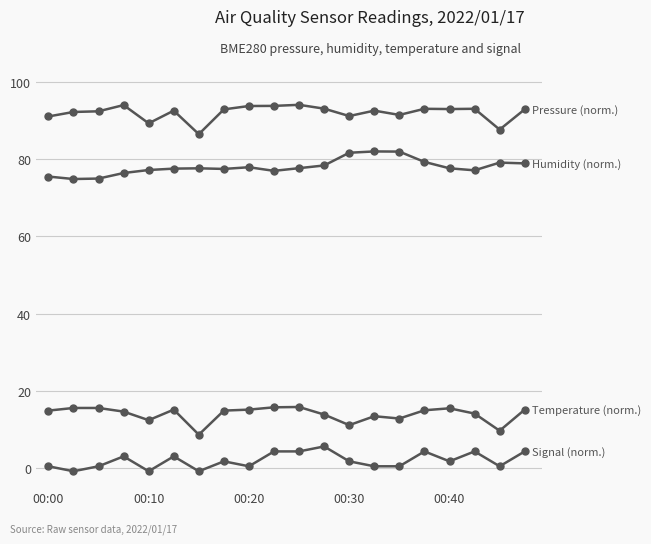

Reading left to right, list all the values displayed in this chart.

Pressure (norm.): 91.0	92.2	92.4	94.0	89.3	92.5	86.5	92.9	93.7	93.8	94.1	93.1	91.1	92.5	91.4	93.0	93.0	93.0	87.6	92.9
Humidity (norm.): 75.5	74.9	75.0	76.4	77.2	77.5	77.6	77.5	77.9	77.0	77.7	78.4	81.6	82.0	81.9	79.3	77.6	77.1	79.1	78.9
Temperature (norm.): 14.9	15.6	15.6	14.7	12.5	15.2	8.7	14.9	15.2	15.8	15.9	13.9	11.2	13.5	12.9	15.0	15.5	14.2	9.7	15.2
Signal (norm.): 0.5	-0.8	0.5	3.1	-0.8	3.1	-0.8	1.8	0.5	4.4	4.4	5.7	1.8	0.5	0.5	4.4	1.8	4.4	0.5	4.4